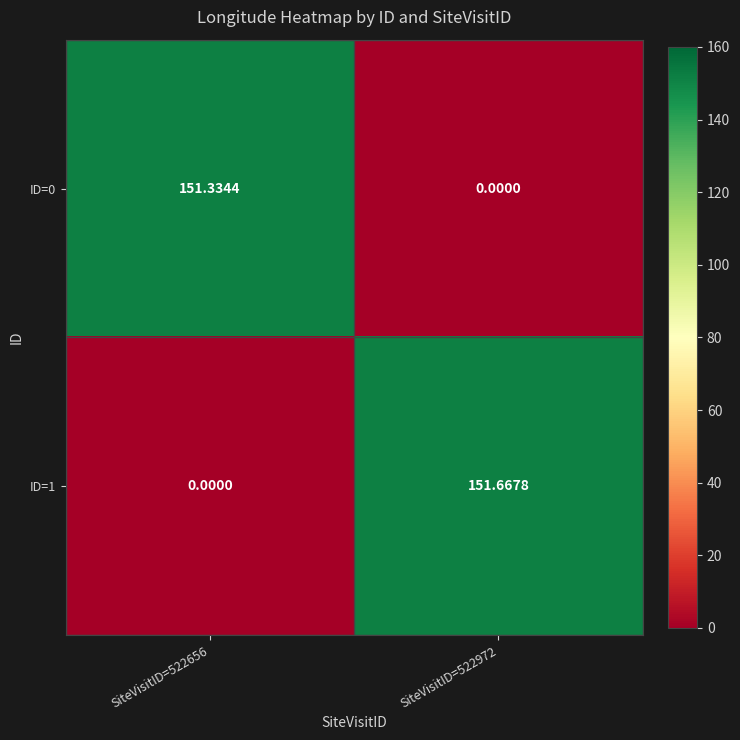

How many positive values does the ID=1 series have?

1